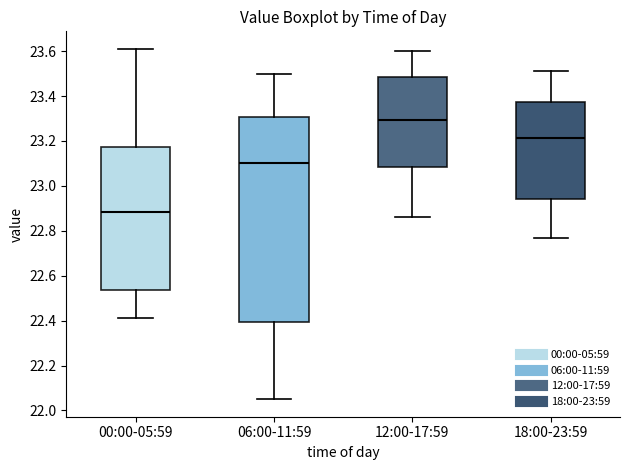

Which box has the highest median line?

12:00-17:59